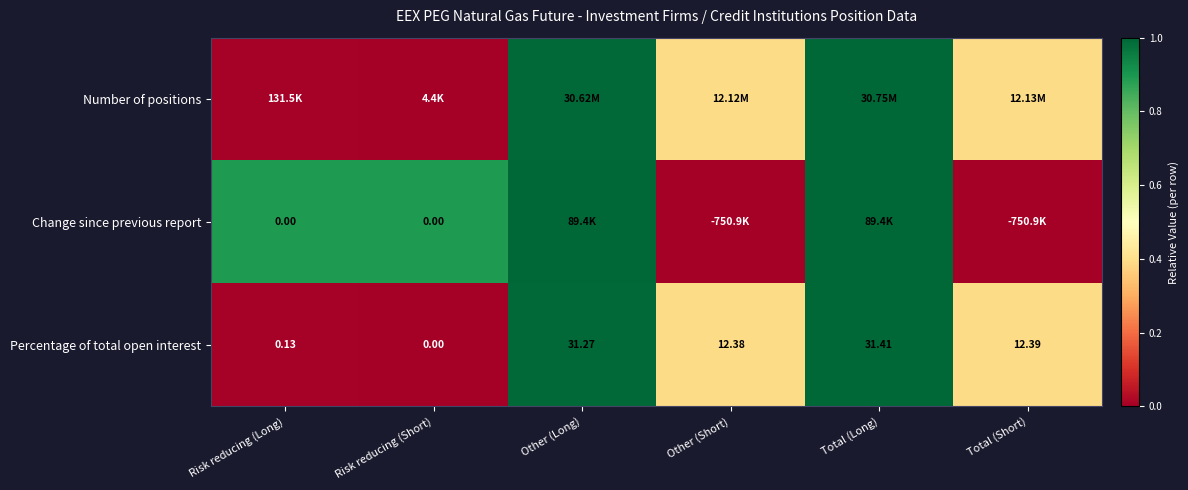

Where is Percentage of total open interest nearest to the value 15?

Total (Short)